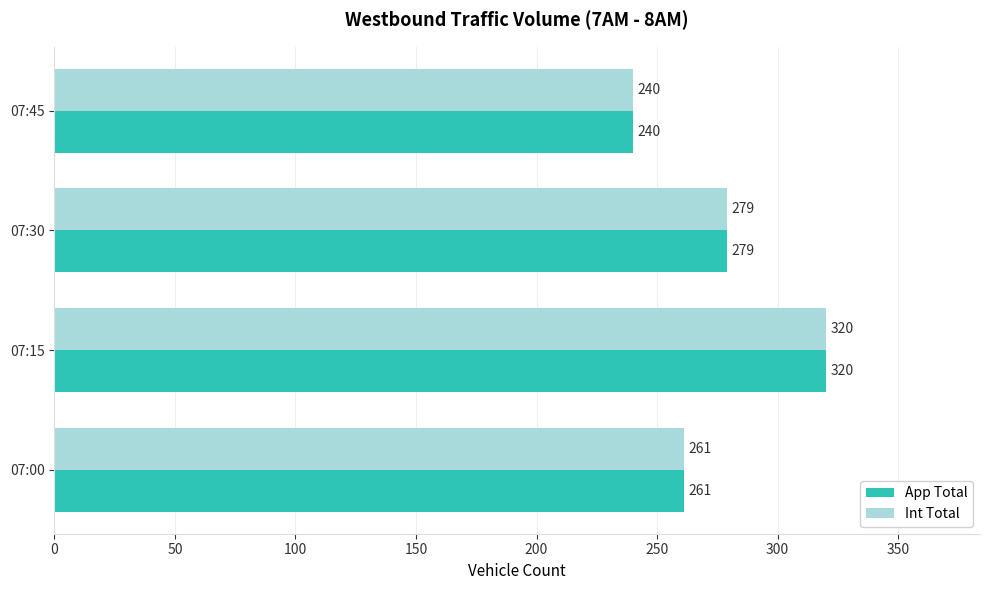

How many values in the App Total series are below 279?

2